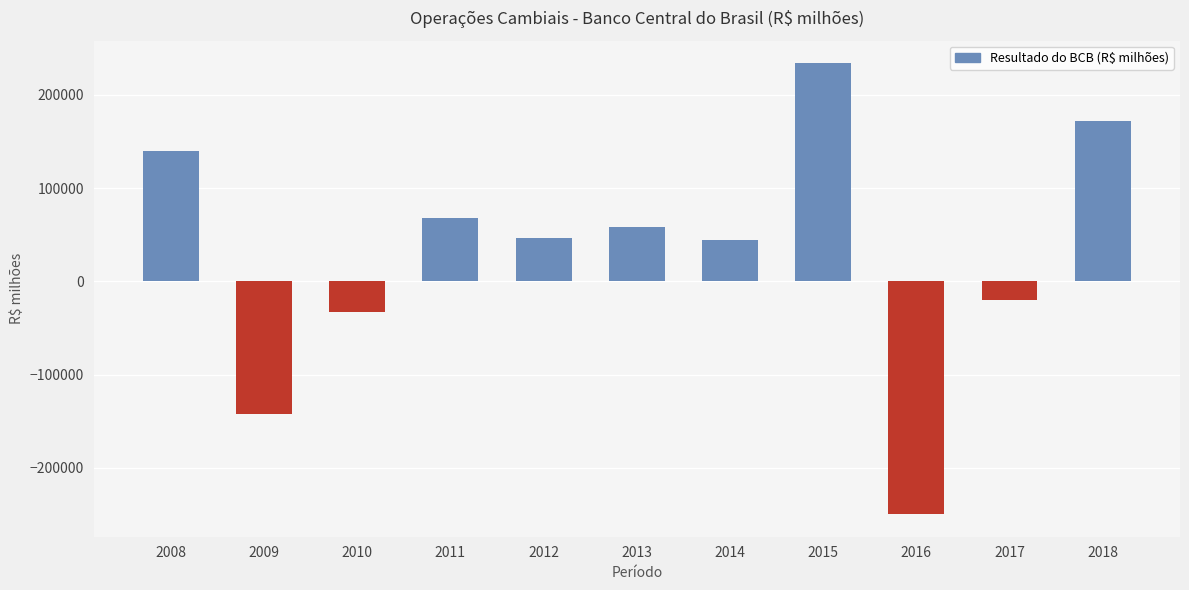

What is the difference between the maximum and minimum values?

483898.3